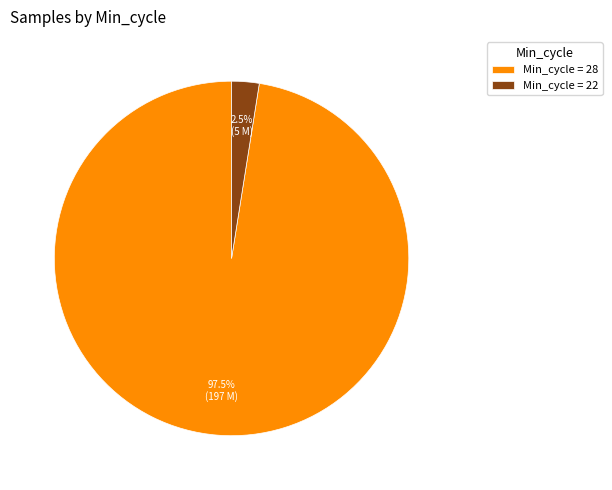

How much of the chart is everything except Min_cycle = 22?

97.5%